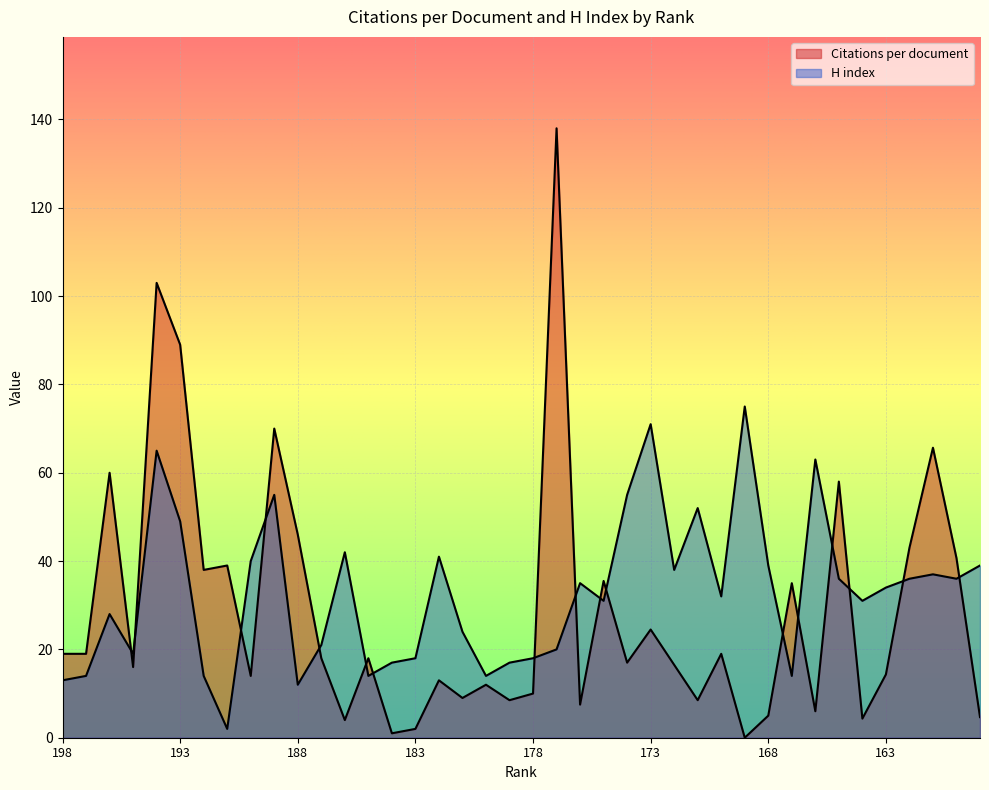

How many lines are shown in the chart?

2